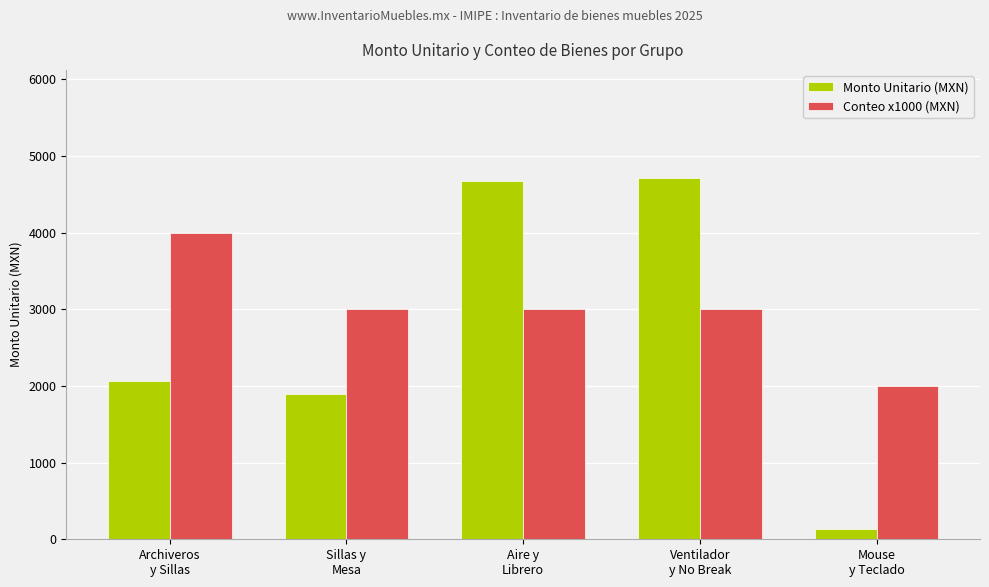

What is the label of the 3rd bar from the right?

Aire y
Librero